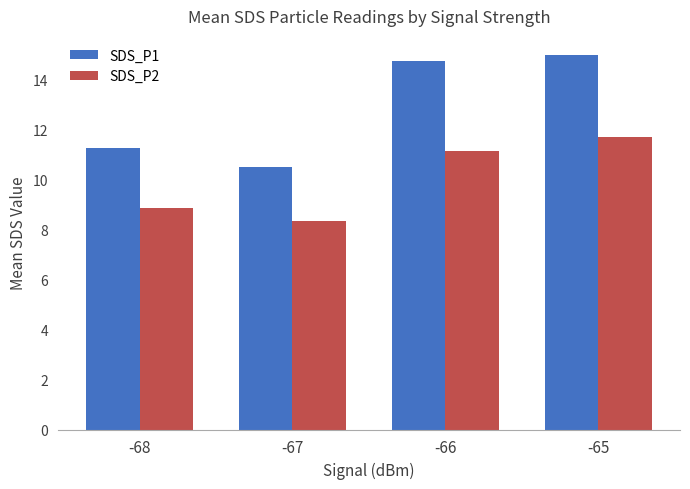

Reading right to left, what are all the values shown in this chart?

SDS_P1: 15.0	14.7	10.5	11.3
SDS_P2: 11.7	11.1	8.3	8.9